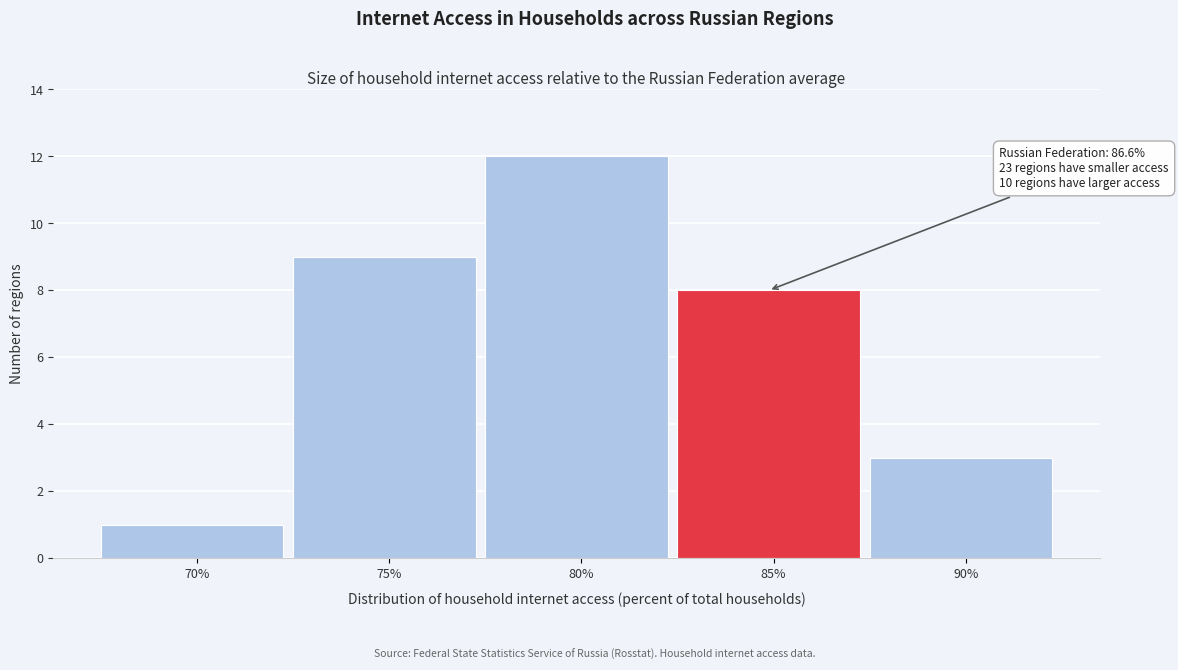

Reading left to right, list all the values displayed in this chart.

1	9	12	8	3